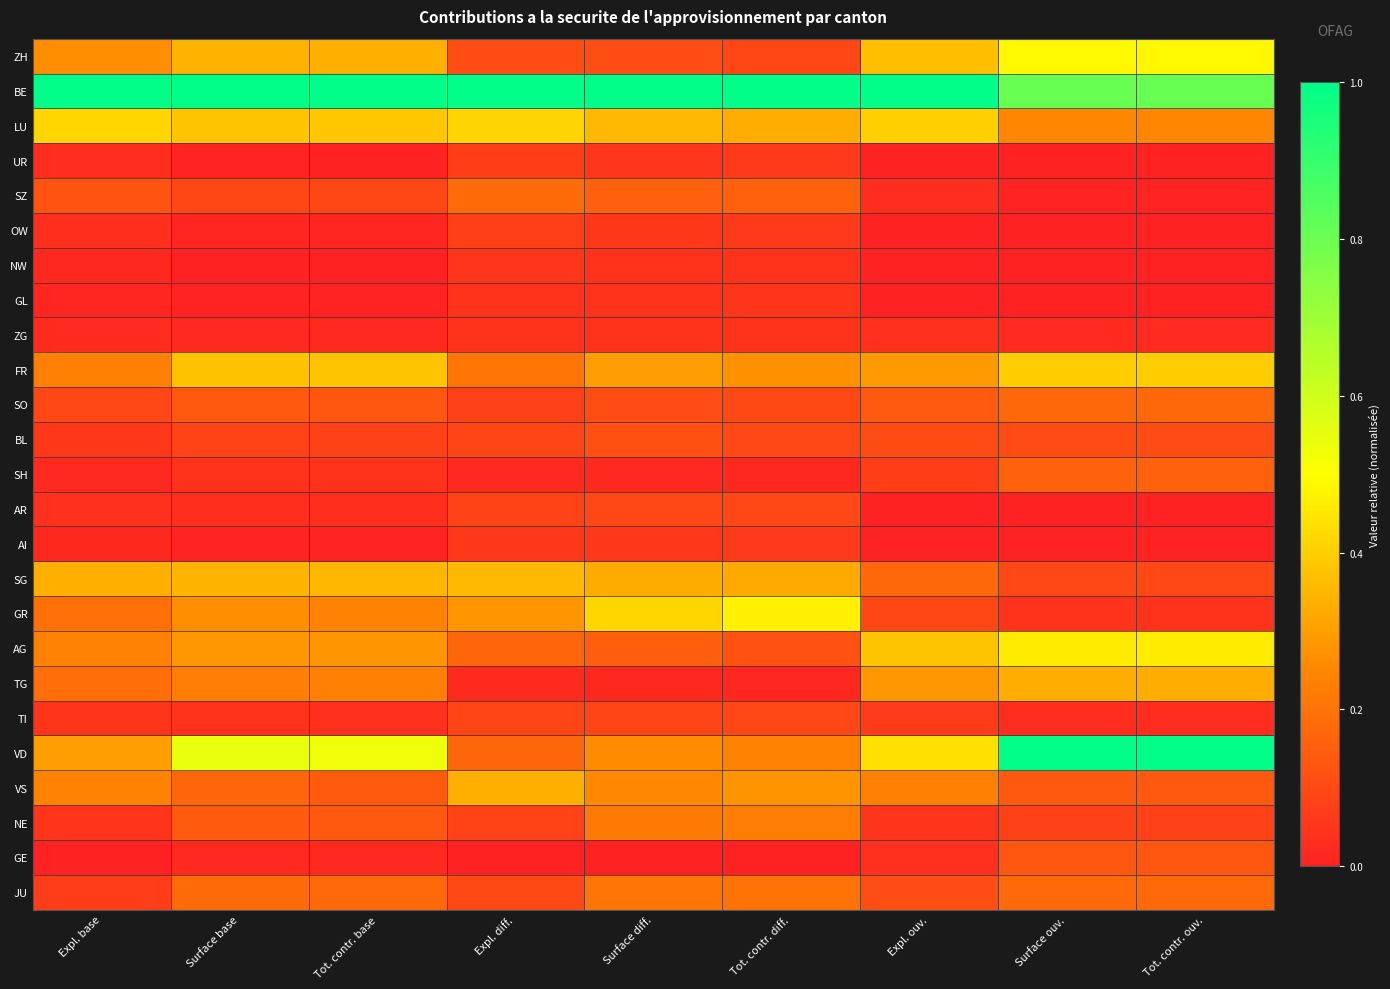

Reading left to right, list all the values displayed in this chart.

ZH: Expl. base=0.3	Surface base=0.3	Tot. contr. base=0.3	Expl. diff.=0.1	Surface diff.=0.1	Tot. contr. diff.=0.1	Expl. ouv.=0.4	Surface ouv.=0.5	Tot. contr. ouv.=0.5
BE: Expl. base=1.0	Surface base=1.0	Tot. contr. base=1.0	Expl. diff.=1.0	Surface diff.=1.0	Tot. contr. diff.=1.0	Expl. ouv.=1.0	Surface ouv.=0.8	Tot. contr. ouv.=0.8
LU: Expl. base=0.4	Surface base=0.4	Tot. contr. base=0.4	Expl. diff.=0.4	Surface diff.=0.4	Tot. contr. diff.=0.3	Expl. ouv.=0.4	Surface ouv.=0.2	Tot. contr. ouv.=0.2
UR: Expl. base=0.0	Surface base=0.0	Tot. contr. base=0.0	Expl. diff.=0.1	Surface diff.=0.1	Tot. contr. diff.=0.1	Expl. ouv.=0.0	Surface ouv.=0.0	Tot. contr. ouv.=0.0
SZ: Expl. base=0.1	Surface base=0.1	Tot. contr. base=0.1	Expl. diff.=0.2	Surface diff.=0.2	Tot. contr. diff.=0.2	Expl. ouv.=0.0	Surface ouv.=0.0	Tot. contr. ouv.=0.0
OW: Expl. base=0.0	Surface base=0.0	Tot. contr. base=0.0	Expl. diff.=0.1	Surface diff.=0.1	Tot. contr. diff.=0.1	Expl. ouv.=0.0	Surface ouv.=0.0	Tot. contr. ouv.=0.0
NW: Expl. base=0.0	Surface base=0.0	Tot. contr. base=0.0	Expl. diff.=0.1	Surface diff.=0.0	Tot. contr. diff.=0.0	Expl. ouv.=0.0	Surface ouv.=0.0	Tot. contr. ouv.=0.0
GL: Expl. base=0.0	Surface base=0.0	Tot. contr. base=0.0	Expl. diff.=0.0	Surface diff.=0.0	Tot. contr. diff.=0.1	Expl. ouv.=0.0	Surface ouv.=0.0	Tot. contr. ouv.=0.0
ZG: Expl. base=0.0	Surface base=0.0	Tot. contr. base=0.0	Expl. diff.=0.0	Surface diff.=0.0	Tot. contr. diff.=0.0	Expl. ouv.=0.0	Surface ouv.=0.0	Tot. contr. ouv.=0.0
FR: Expl. base=0.2	Surface base=0.4	Tot. contr. base=0.4	Expl. diff.=0.2	Surface diff.=0.3	Tot. contr. diff.=0.3	Expl. ouv.=0.3	Surface ouv.=0.4	Tot. contr. ouv.=0.4
SO: Expl. base=0.1	Surface base=0.1	Tot. contr. base=0.1	Expl. diff.=0.1	Surface diff.=0.1	Tot. contr. diff.=0.1	Expl. ouv.=0.1	Surface ouv.=0.2	Tot. contr. ouv.=0.2
BL: Expl. base=0.1	Surface base=0.1	Tot. contr. base=0.1	Expl. diff.=0.1	Surface diff.=0.1	Tot. contr. diff.=0.1	Expl. ouv.=0.1	Surface ouv.=0.1	Tot. contr. ouv.=0.1
SH: Expl. base=0.0	Surface base=0.0	Tot. contr. base=0.0	Expl. diff.=0.0	Surface diff.=0.0	Tot. contr. diff.=0.0	Expl. ouv.=0.1	Surface ouv.=0.2	Tot. contr. ouv.=0.2
AR: Expl. base=0.0	Surface base=0.0	Tot. contr. base=0.0	Expl. diff.=0.1	Surface diff.=0.1	Tot. contr. diff.=0.1	Expl. ouv.=0.0	Surface ouv.=0.0	Tot. contr. ouv.=0.0
AI: Expl. base=0.0	Surface base=0.0	Tot. contr. base=0.0	Expl. diff.=0.1	Surface diff.=0.1	Tot. contr. diff.=0.1	Expl. ouv.=0.0	Surface ouv.=0.0	Tot. contr. ouv.=0.0
SG: Expl. base=0.3	Surface base=0.3	Tot. contr. base=0.4	Expl. diff.=0.4	Surface diff.=0.3	Tot. contr. diff.=0.3	Expl. ouv.=0.2	Surface ouv.=0.1	Tot. contr. ouv.=0.1
GR: Expl. base=0.2	Surface base=0.3	Tot. contr. base=0.2	Expl. diff.=0.3	Surface diff.=0.4	Tot. contr. diff.=0.5	Expl. ouv.=0.1	Surface ouv.=0.0	Tot. contr. ouv.=0.0
AG: Expl. base=0.2	Surface base=0.3	Tot. contr. base=0.3	Expl. diff.=0.2	Surface diff.=0.2	Tot. contr. diff.=0.1	Expl. ouv.=0.4	Surface ouv.=0.5	Tot. contr. ouv.=0.5
TG: Expl. base=0.2	Surface base=0.2	Tot. contr. base=0.2	Expl. diff.=0.0	Surface diff.=0.0	Tot. contr. diff.=0.0	Expl. ouv.=0.3	Surface ouv.=0.3	Tot. contr. ouv.=0.3
TI: Expl. base=0.0	Surface base=0.0	Tot. contr. base=0.0	Expl. diff.=0.1	Surface diff.=0.1	Tot. contr. diff.=0.1	Expl. ouv.=0.1	Surface ouv.=0.0	Tot. contr. ouv.=0.0
VD: Expl. base=0.3	Surface base=0.5	Tot. contr. base=0.5	Expl. diff.=0.2	Surface diff.=0.3	Tot. contr. diff.=0.2	Expl. ouv.=0.4	Surface ouv.=1.0	Tot. contr. ouv.=1.0
VS: Expl. base=0.2	Surface base=0.2	Tot. contr. base=0.1	Expl. diff.=0.3	Surface diff.=0.3	Tot. contr. diff.=0.3	Expl. ouv.=0.2	Surface ouv.=0.1	Tot. contr. ouv.=0.1
NE: Expl. base=0.0	Surface base=0.1	Tot. contr. base=0.1	Expl. diff.=0.1	Surface diff.=0.2	Tot. contr. diff.=0.2	Expl. ouv.=0.0	Surface ouv.=0.1	Tot. contr. ouv.=0.1
GE: Expl. base=0.0	Surface base=0.0	Tot. contr. base=0.0	Expl. diff.=0.0	Surface diff.=0.0	Tot. contr. diff.=0.0	Expl. ouv.=0.0	Surface ouv.=0.1	Tot. contr. ouv.=0.1
JU: Expl. base=0.1	Surface base=0.2	Tot. contr. base=0.2	Expl. diff.=0.1	Surface diff.=0.2	Tot. contr. diff.=0.2	Expl. ouv.=0.1	Surface ouv.=0.2	Tot. contr. ouv.=0.2